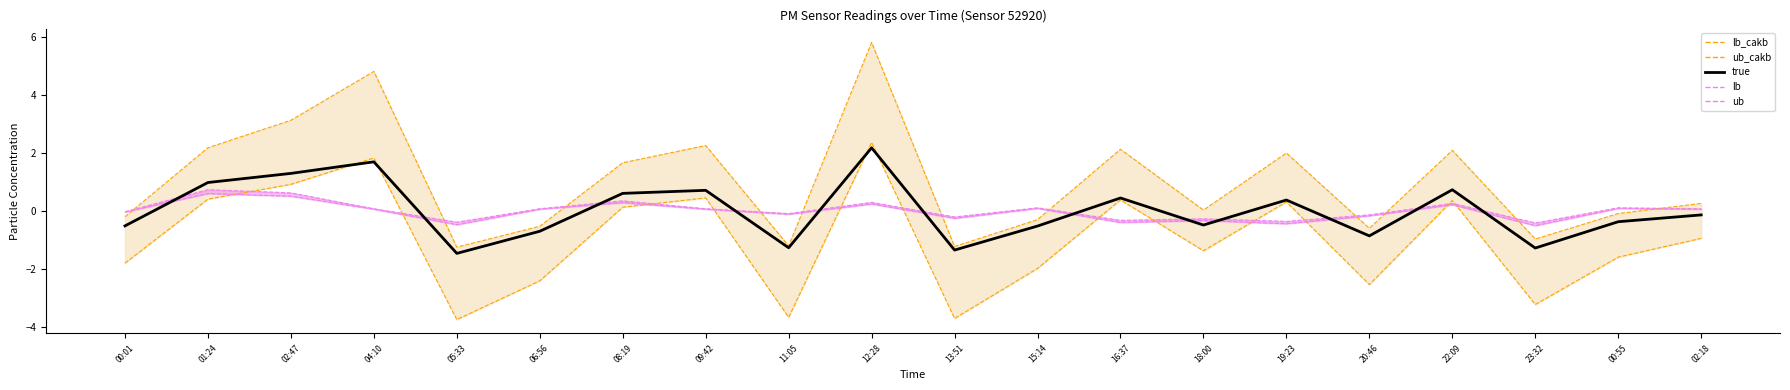

True or false: true has more than 1 points higher than both neighbors.

True